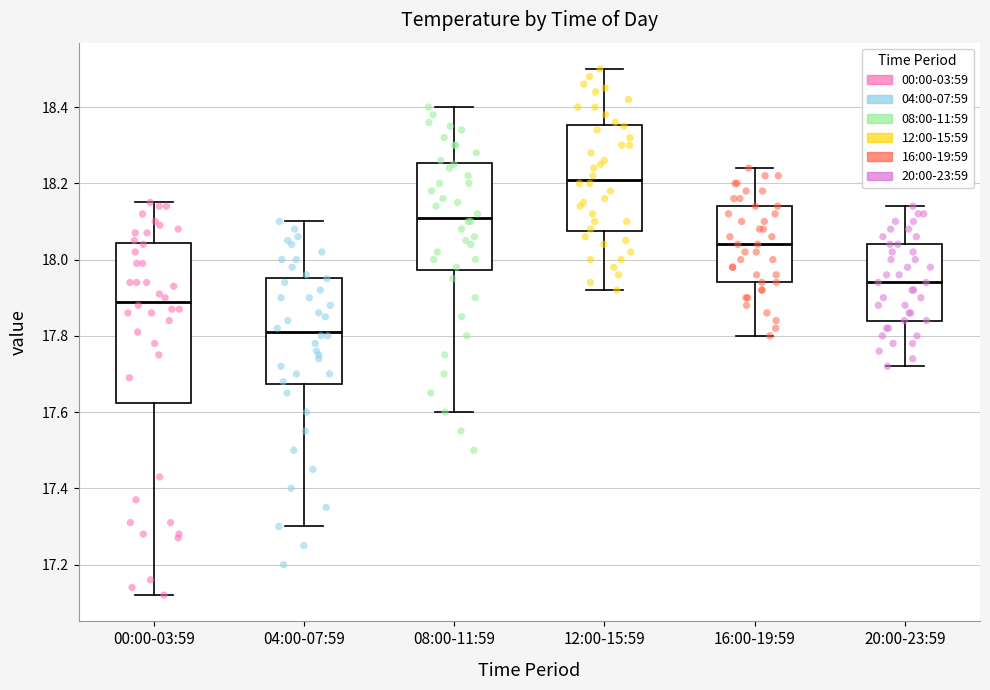

Comparing the boxes themselves (not the whiskers), which one is the tallest?

00:00-03:59